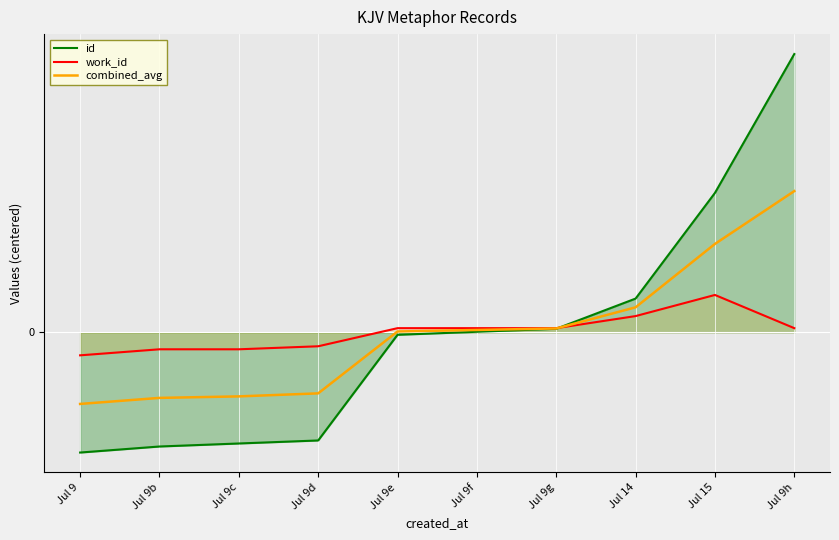

Reading right to left, what are all the values shown in this chart?

id: 92.2	46.2	11.2	1.2	0.2	-0.8	-35.8	-36.8	-37.8	-39.8
work_id: 1.4	12.4	5.4	1.4	1.4	1.4	-4.6	-5.6	-5.6	-7.6
combined_avg: 46.8	29.3	8.3	1.3	0.8	0.3	-20.2	-21.2	-21.7	-23.7